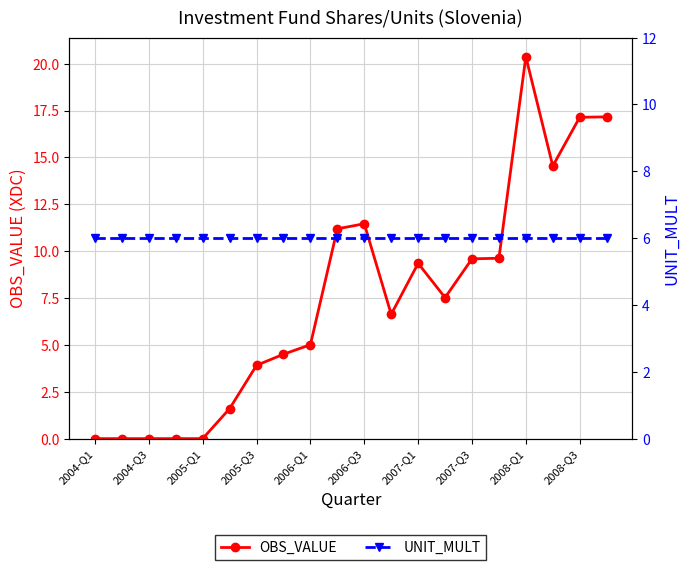

Reading left to right, what are all the values shown in this chart?

OBS_VALUE: 0.0	0.0	0.0	0.0	0.0	1.6	3.9	4.5	5.0	11.2	11.5	6.6	9.3	7.5	9.6	9.6	20.4	14.5	17.1	17.2
UNIT_MULT: 6.0	6.0	6.0	6.0	6.0	6.0	6.0	6.0	6.0	6.0	6.0	6.0	6.0	6.0	6.0	6.0	6.0	6.0	6.0	6.0